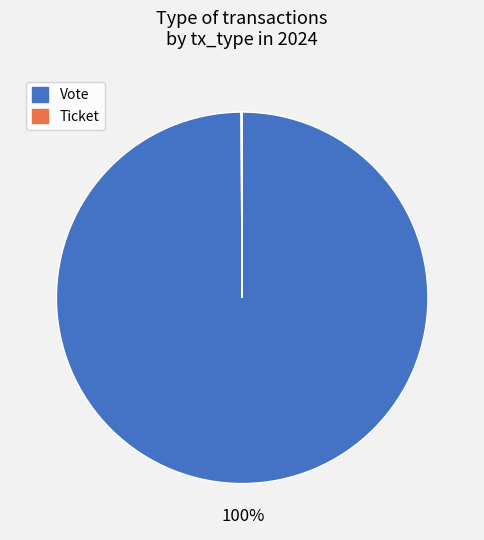

To the nearest percent, what portion does Vote represent?

100%